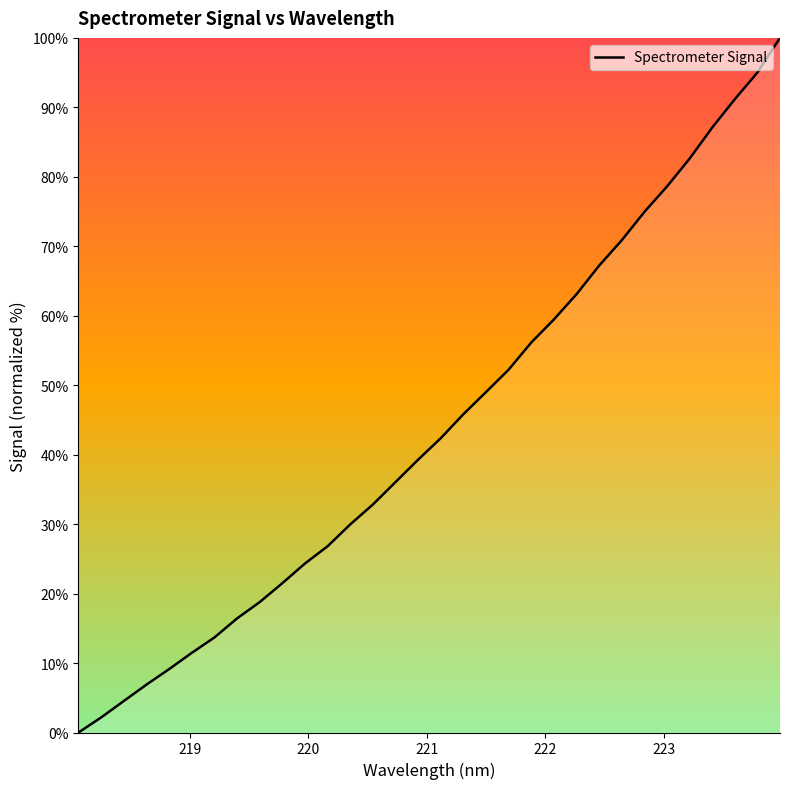

What is the maximum value shown in the chart?

100.0